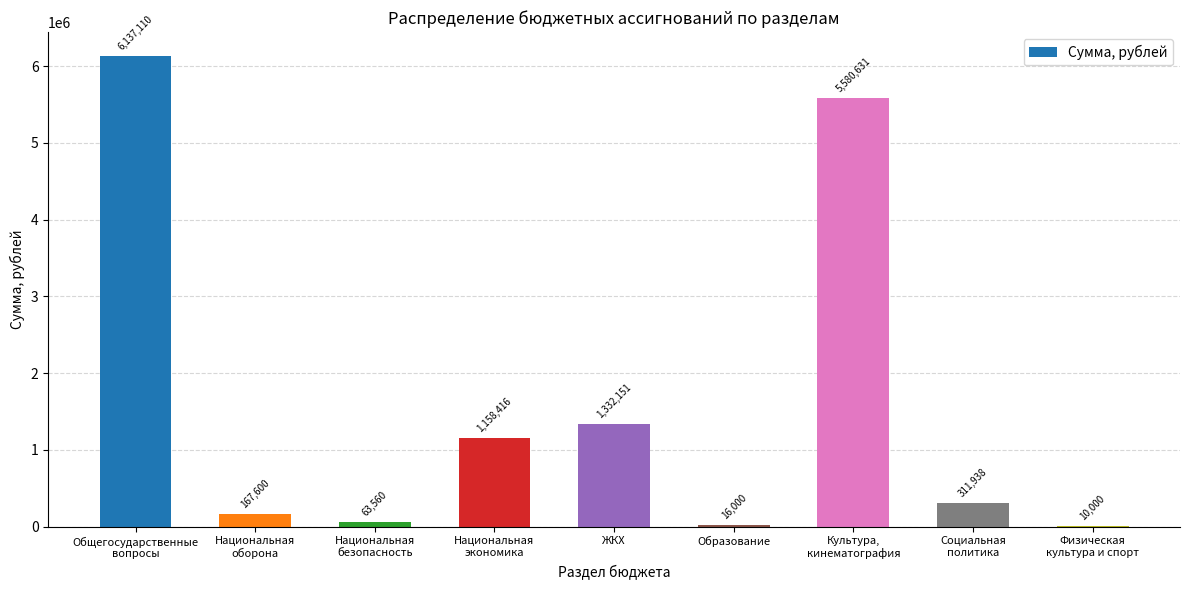

How many series are shown in this chart?

1